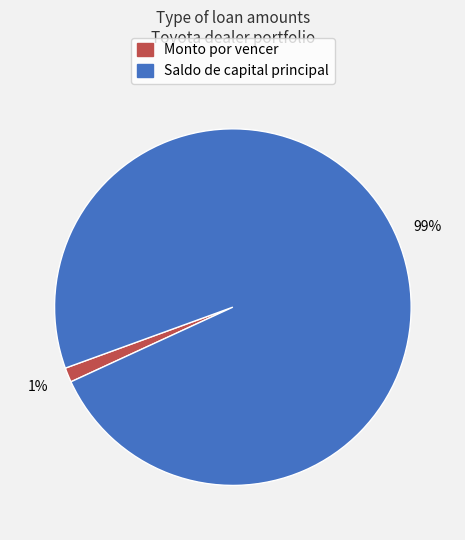

To the nearest percent, what is the combined percentage of Saldo de capital principal and Monto por vencer?

100%